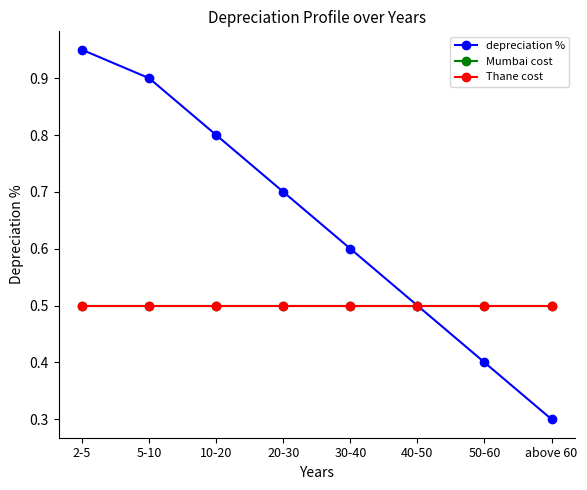

True or false: depreciation % and Thane cost cross at least once.

False